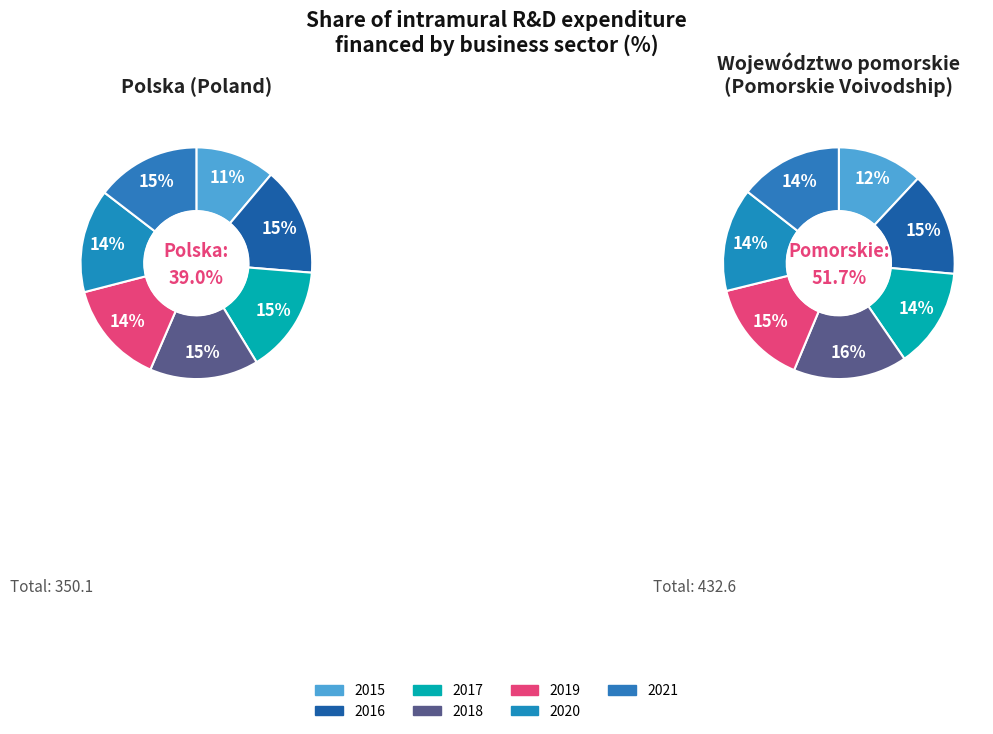

What is the largest slice in the pie chart?

2018